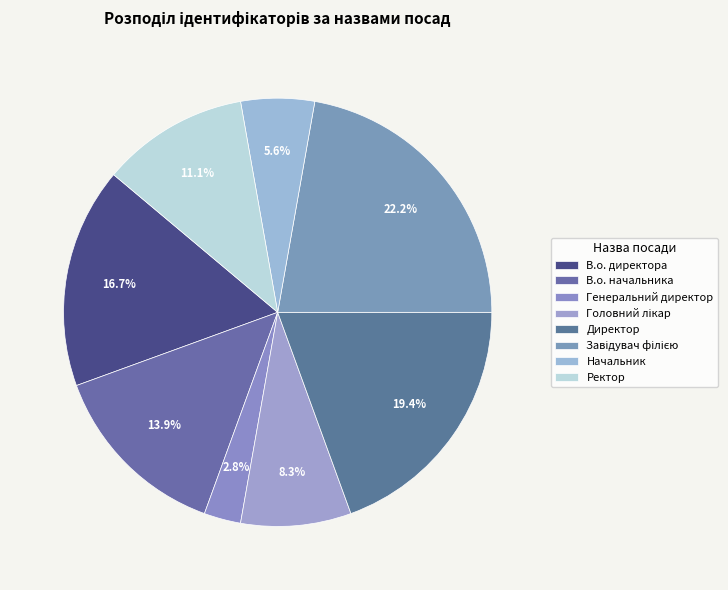

What is the largest slice in the pie chart?

Завідувач філією